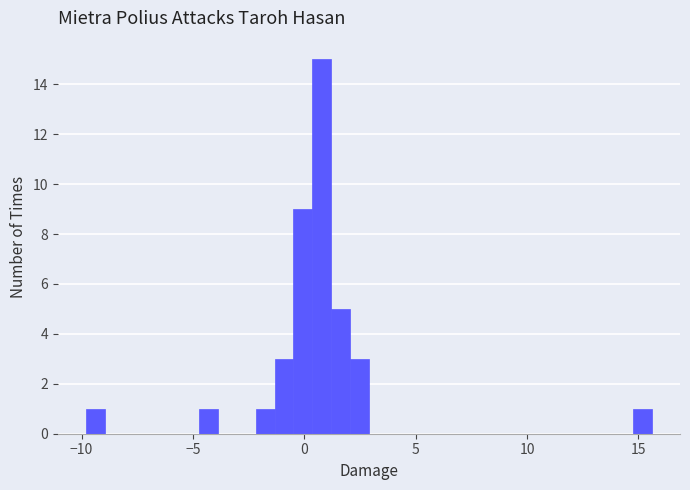

Read against the x-axis, roughly where is the centre of the tallest bar?

1.0